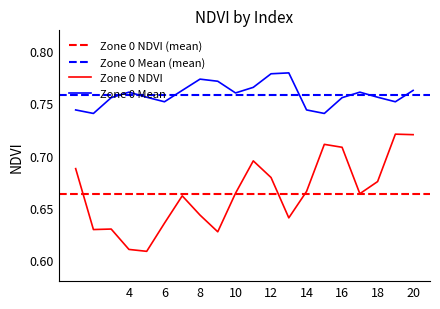

Is this an area chart (filled region under the line)?

No